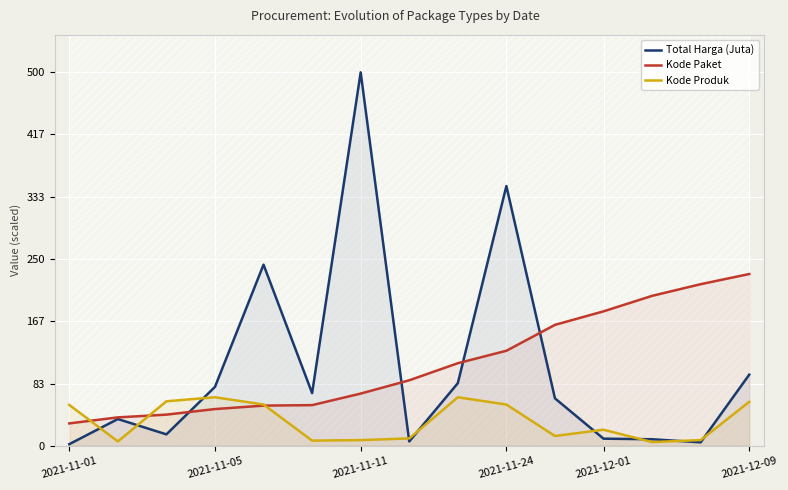

How many intersections are there between Total Harga (Juta) and Kode Produk?

9